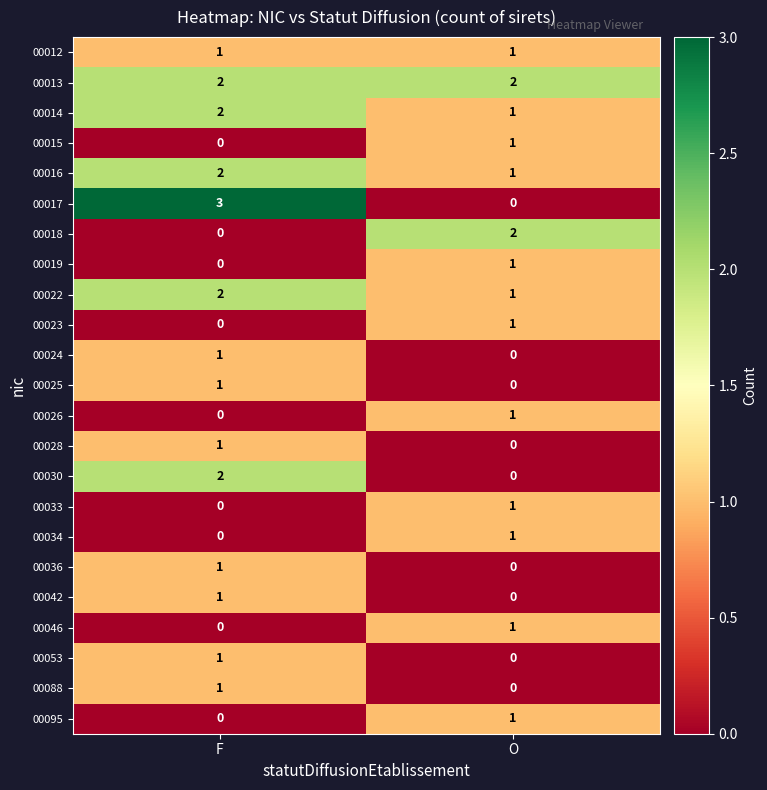

Which series has the widest spread of values?

00017